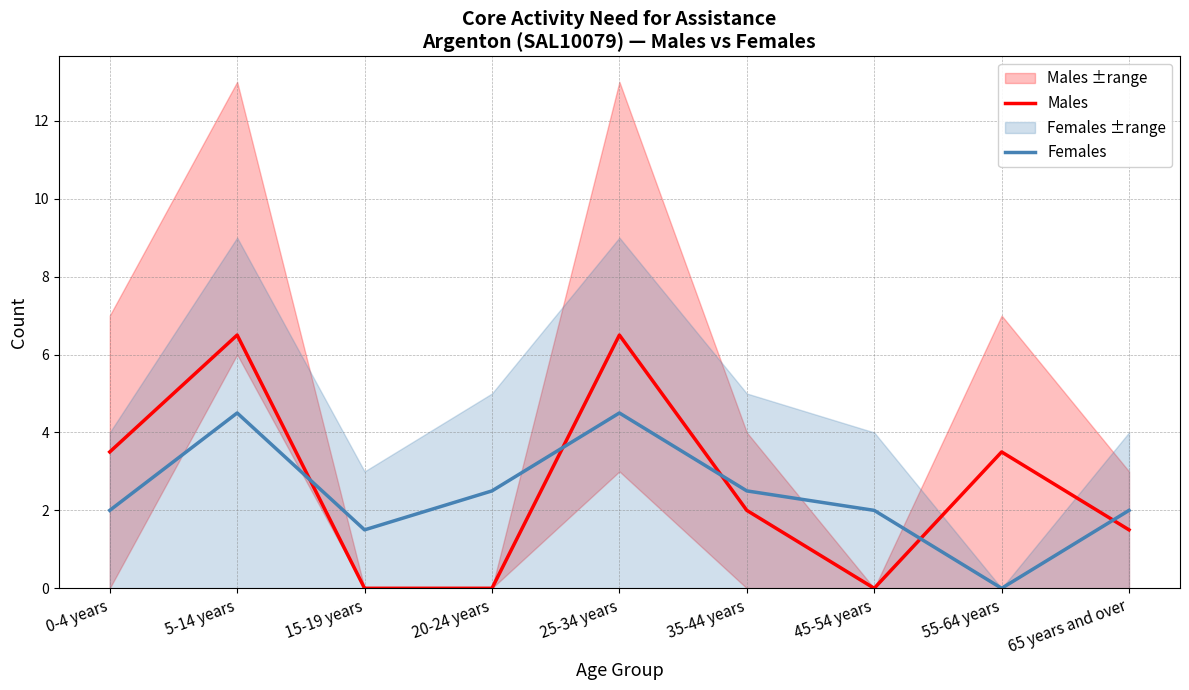

List the series in order of their overall mean, highest first.

Males, Females